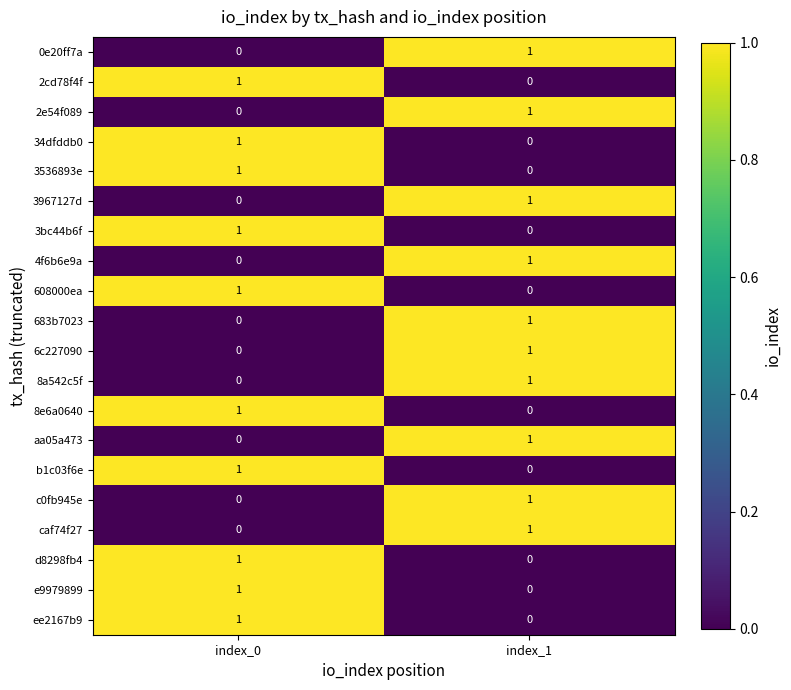

At which label is aa05a473 closest to 0?

index_0